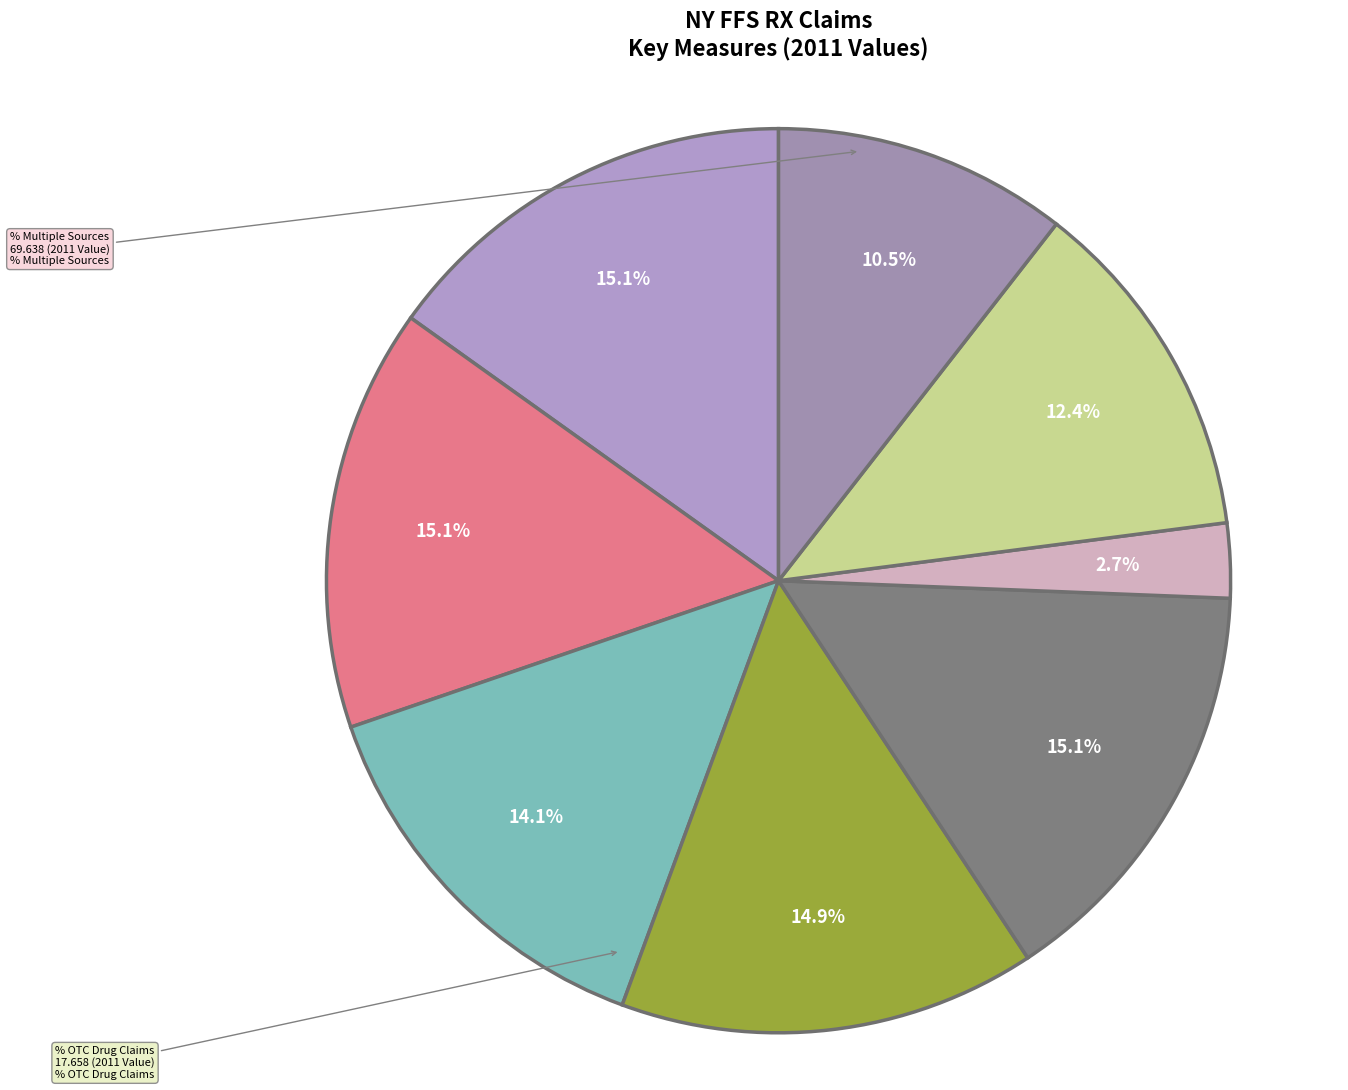

To the nearest percent, what is the average slice percentage?

12%